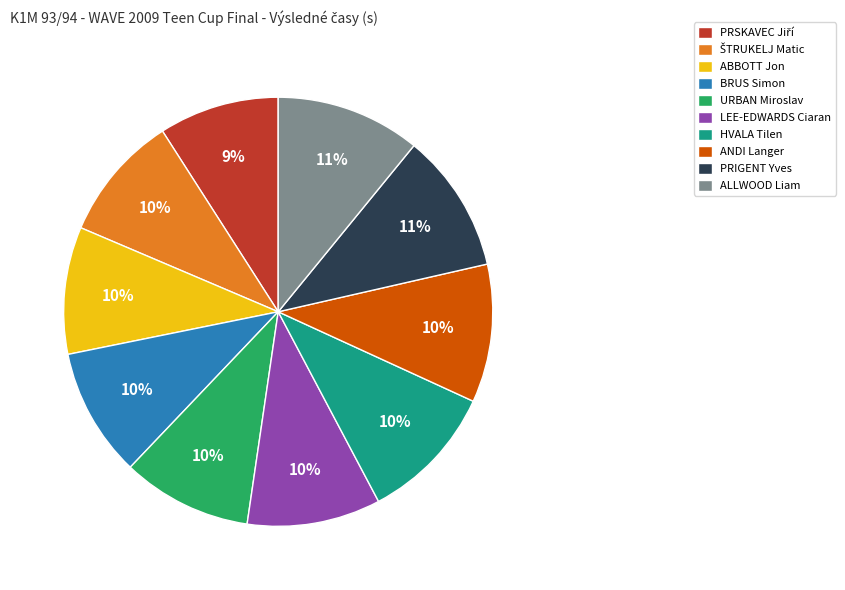

The ANDI Langer slice represents 1% of the pie. True or false?

False